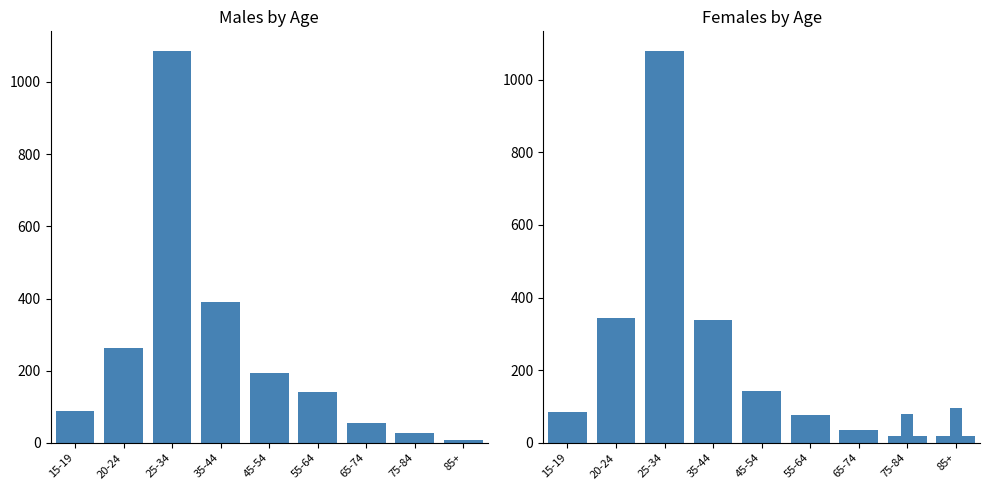

Between 35-44 and 55-64, which is larger?

35-44